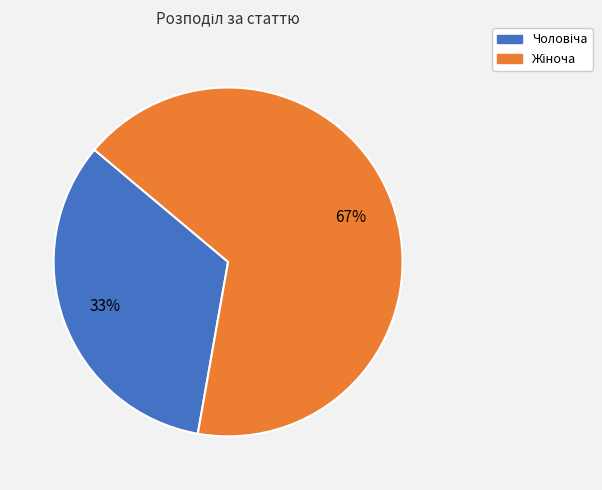

Does any single category account for the majority?

Yes